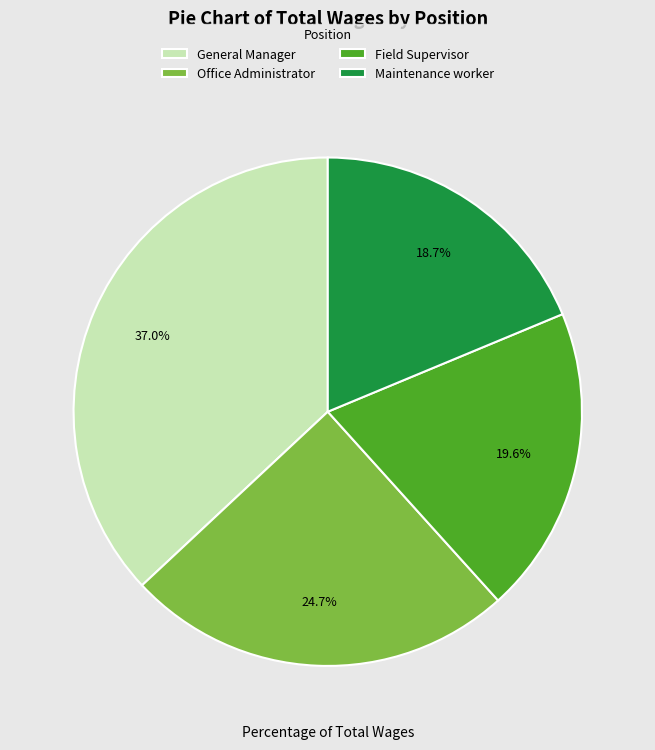

How many segments does this pie chart have?

4